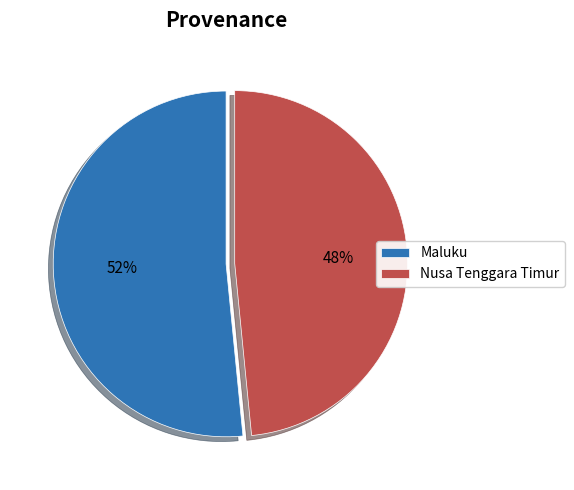

To the nearest percent, what is the combined percentage of Nusa Tenggara Timur and Maluku?

100%